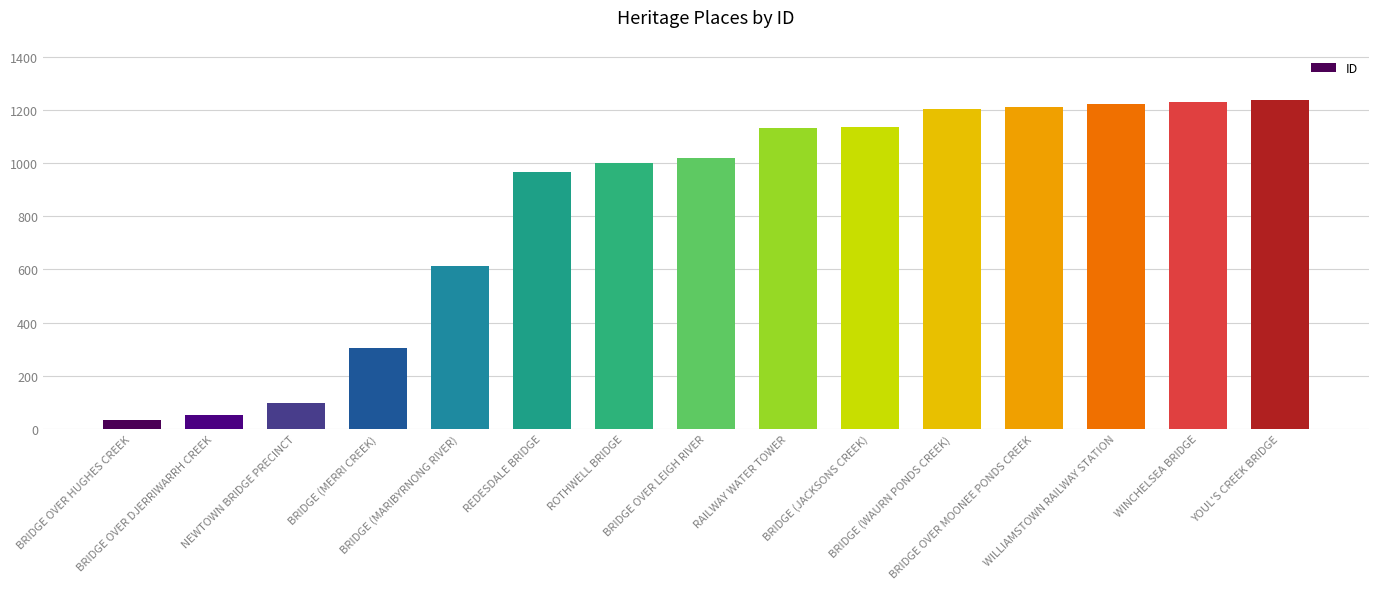

What is the minimum value shown in the chart?

34